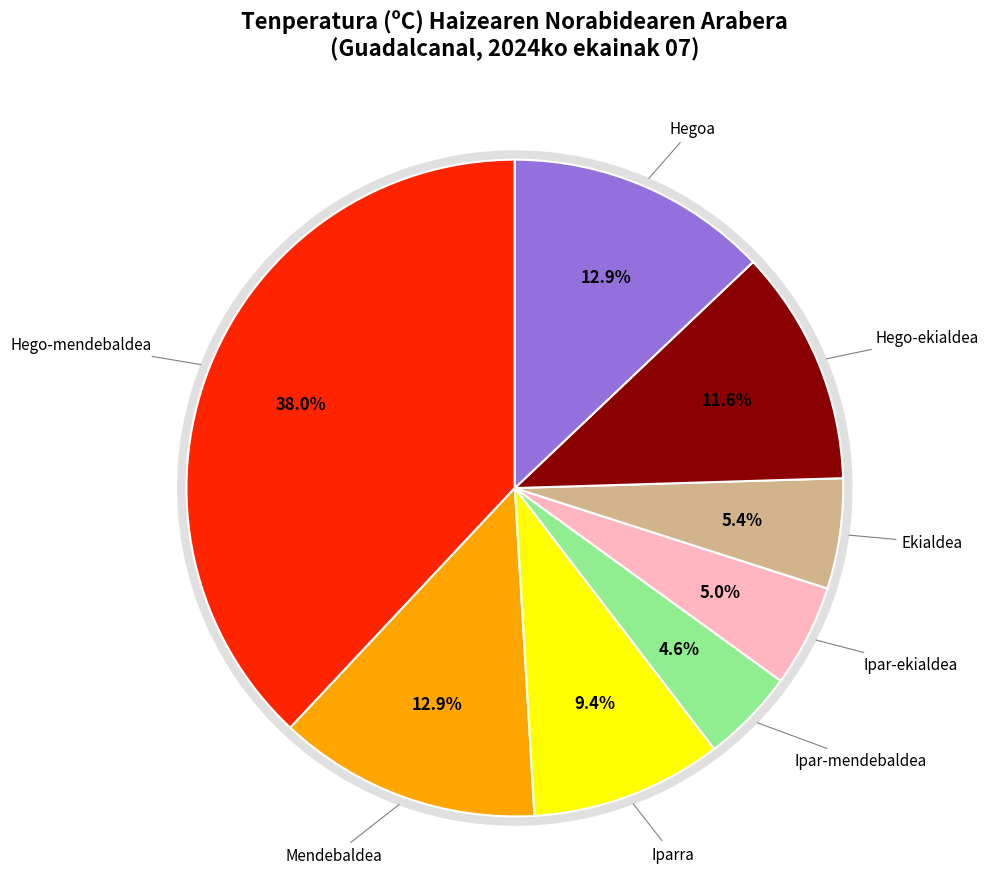

To the nearest percent, what is the difference between the largest and smallest slice percentages?

33%